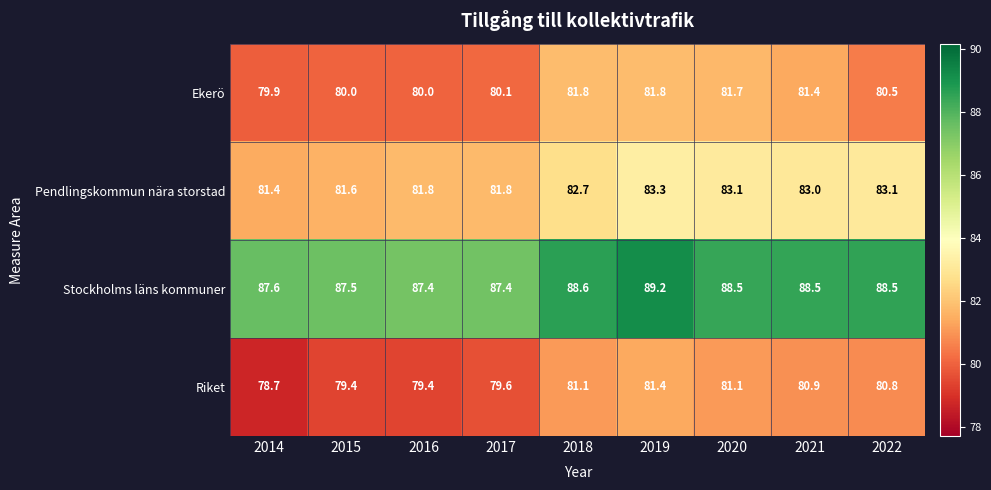

Is it true that Pendlingskommun nära storstad equals 19.3 at 2015?

False